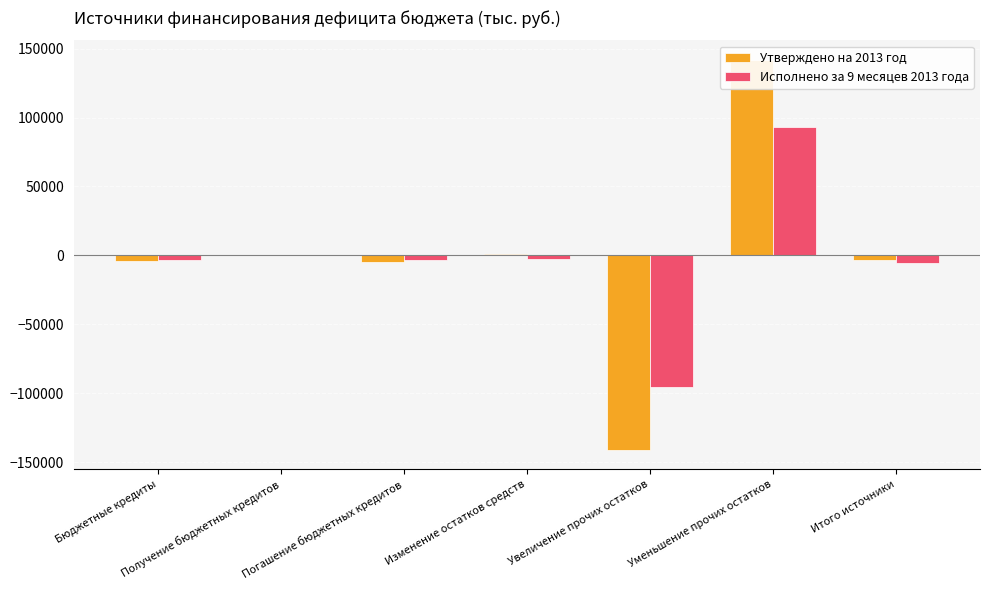

Reading right to left, what are all the values shown in this chart?

Утверждено на 2013 год: -3307.3	141856.1	-141163.4	692.7	-4500.0	500.0	-4000.0
Исполнено за 9 месяцев 2013 года: -5464.0	92941.8	-95305.8	-2364.0	-3100.0	0.0	-3100.0